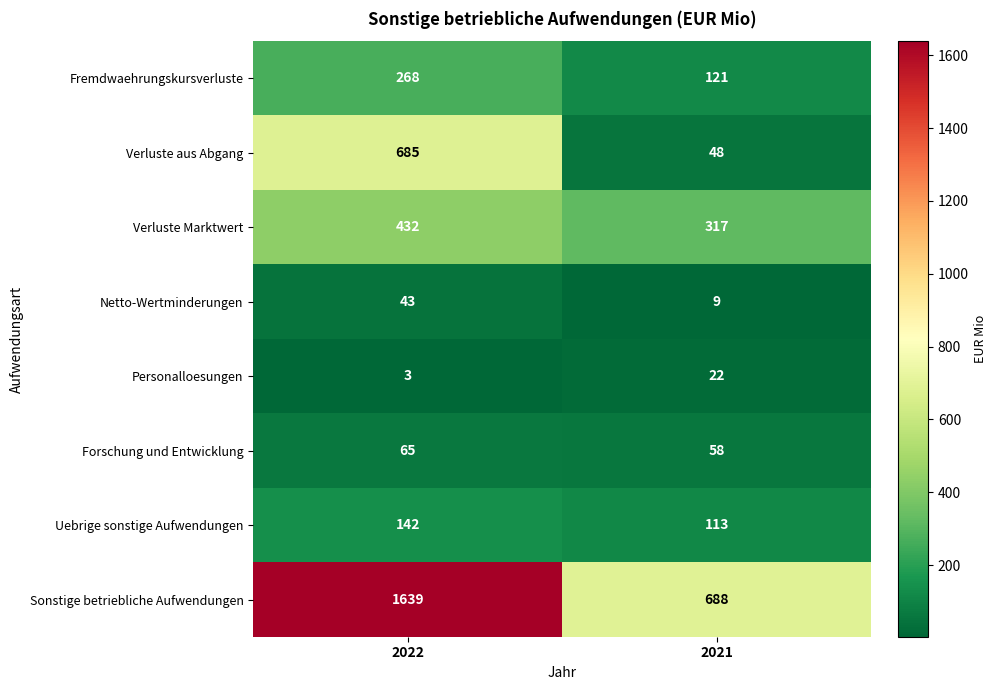

What is the total value across all series at 2022?

3277